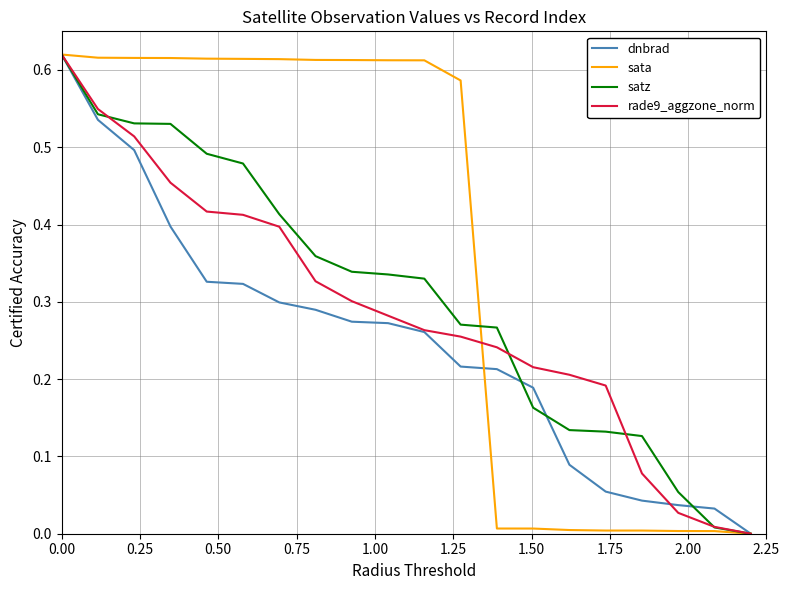

Which series has the largest total across all categories?

sata